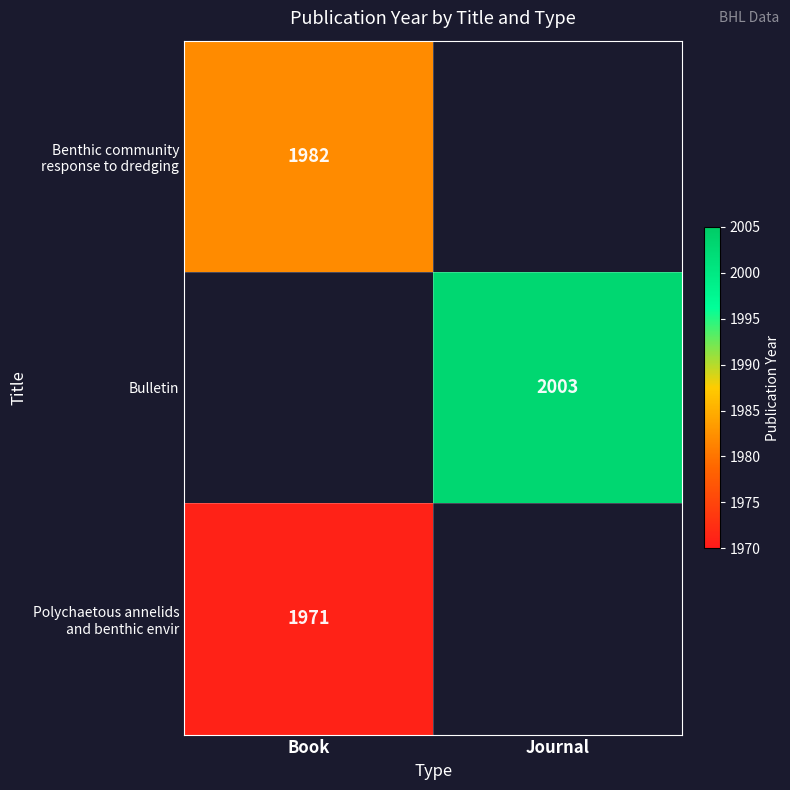

Between Journal and Book, which is larger?

Book